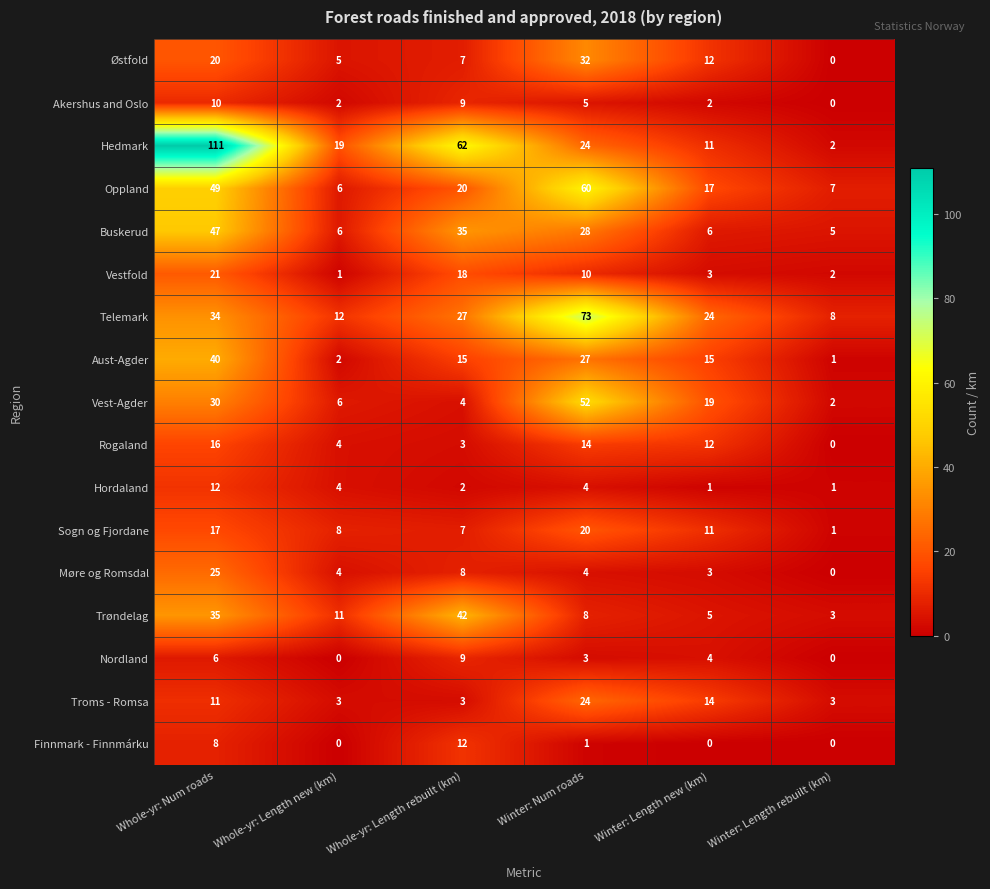

Which series has the widest spread of values?

Hedmark